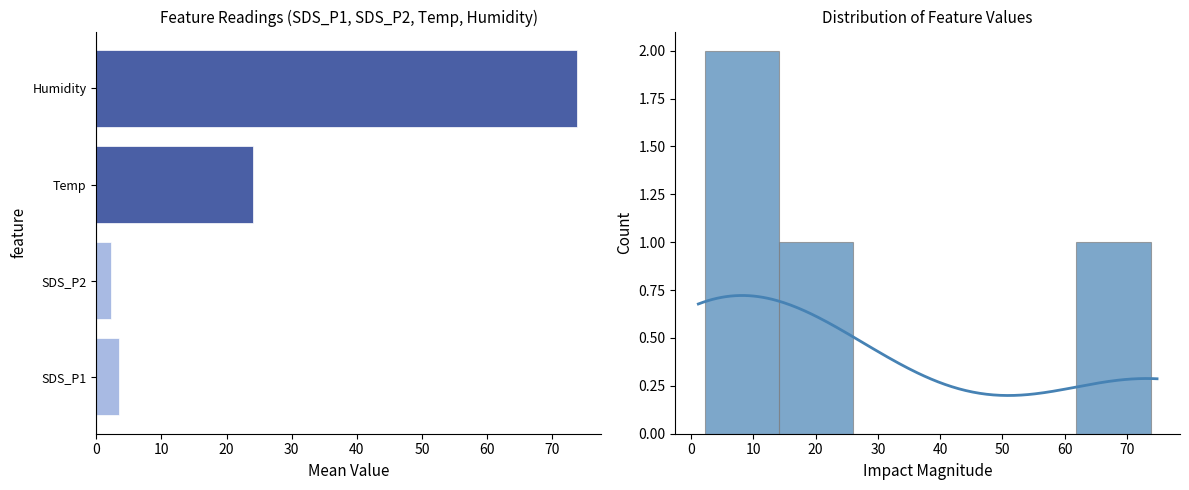

What is the difference between the maximum and minimum values in the Humidity series?

0.3